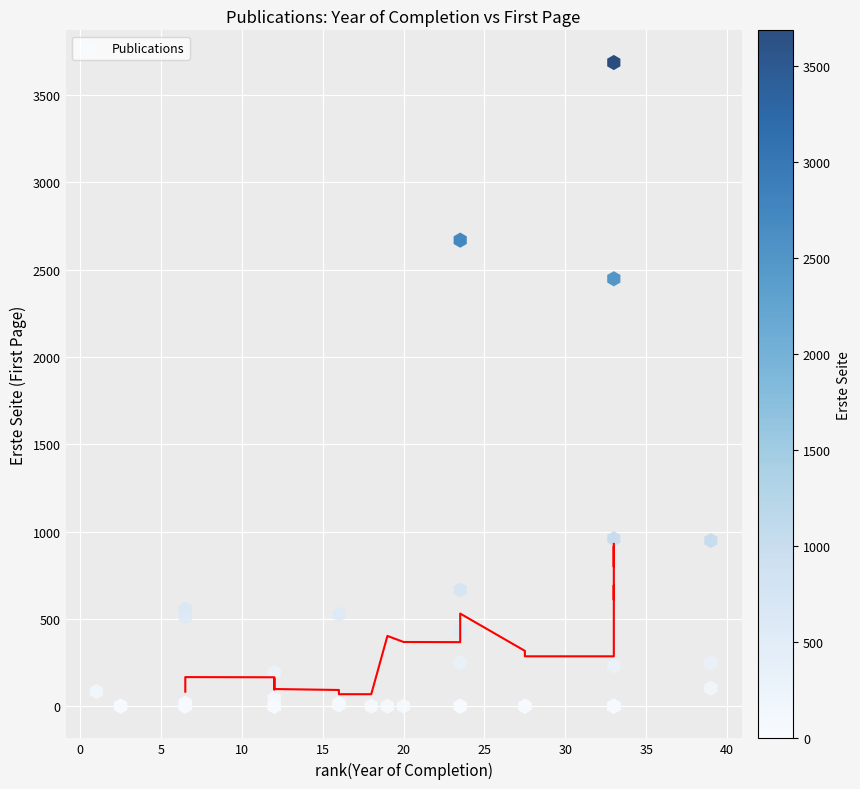

What Y value in the scatter plot is closest to 1842?

2447